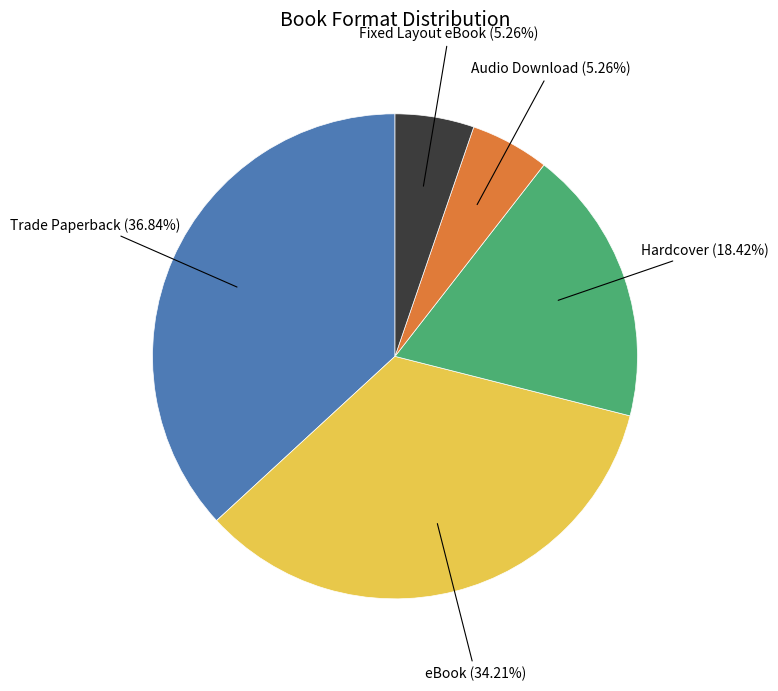

Combined, do eBook and Fixed Layout eBook account for over 50%?

No